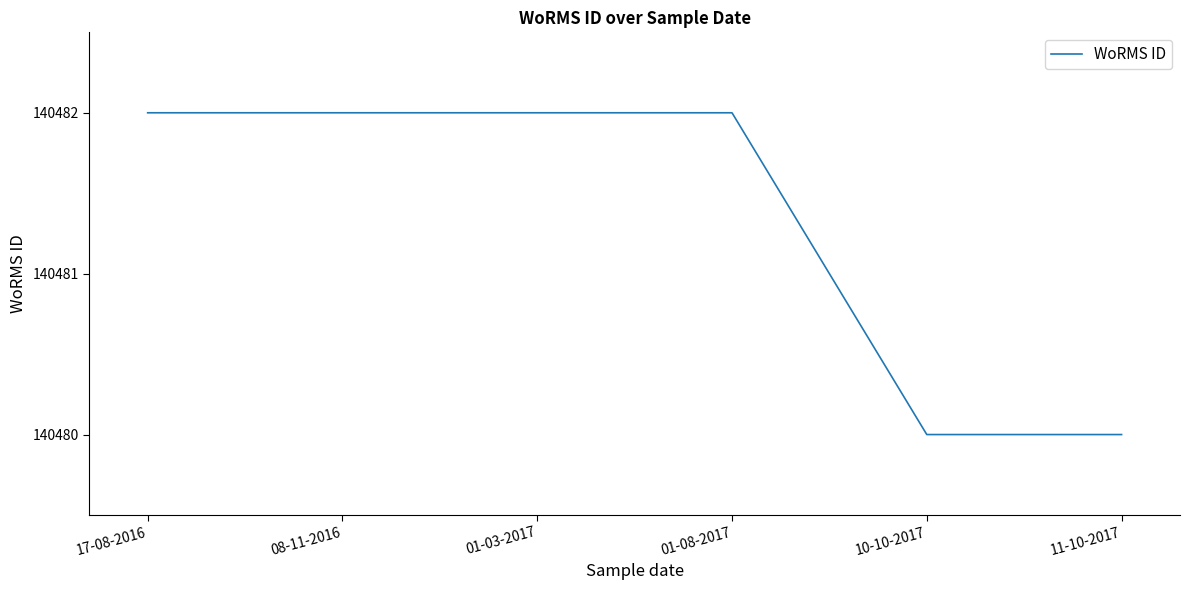

Is this an area chart (filled region under the line)?

No